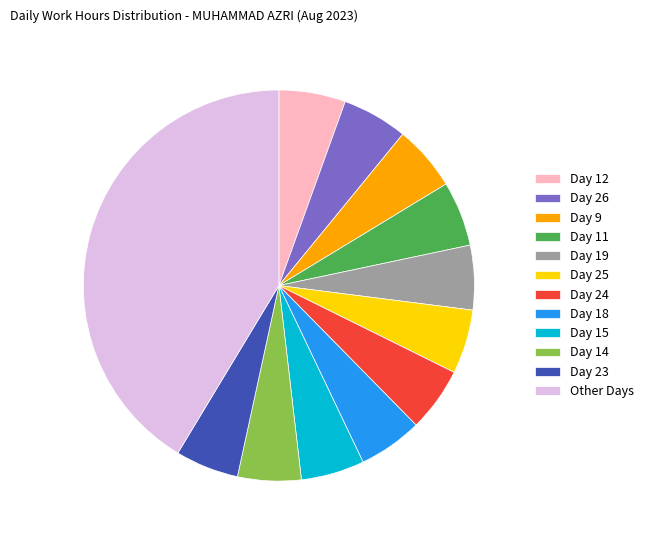

Which has a higher value, Day 12 or Other Days?

Other Days